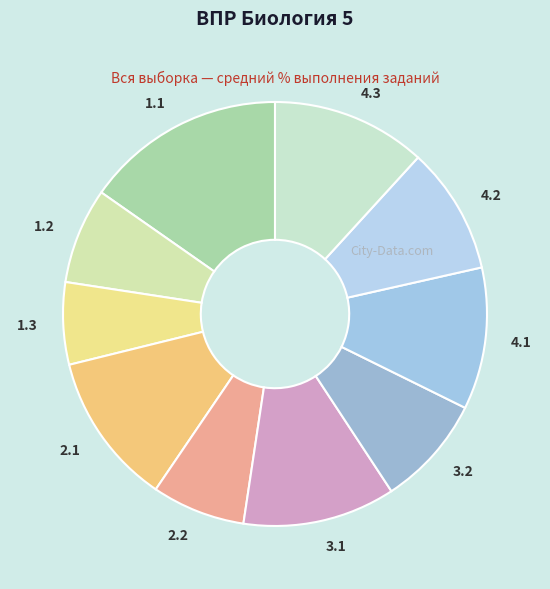

The 2.1 slice represents 18% of the pie. True or false?

False